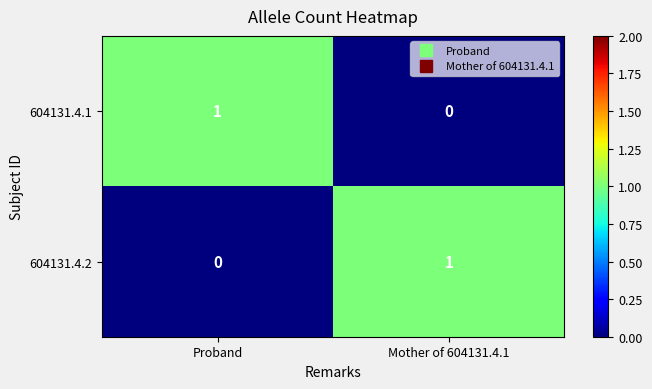

Which category has the highest value in the 604131.4.1 series?

Proband